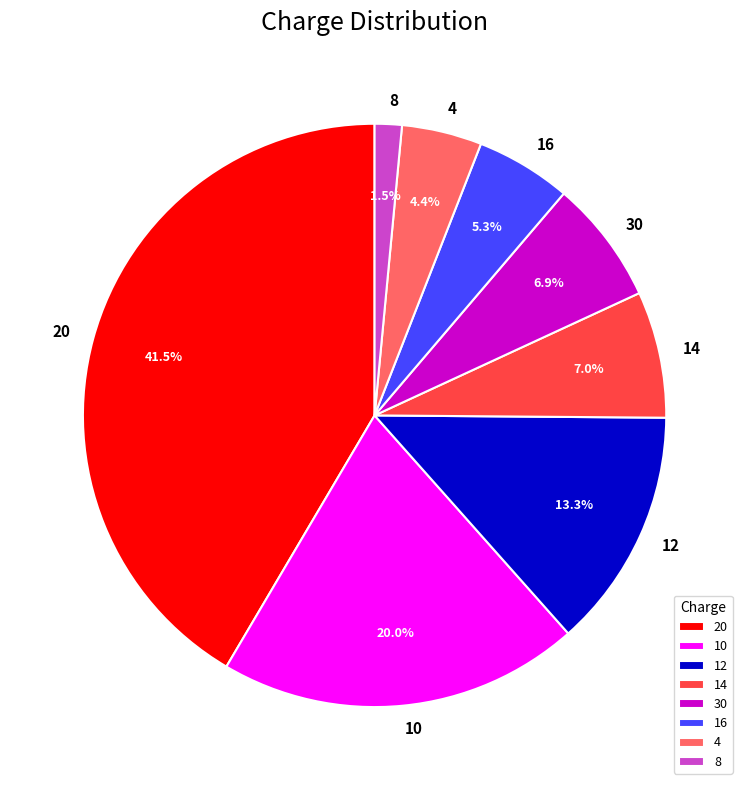

Which slice is the largest?

20